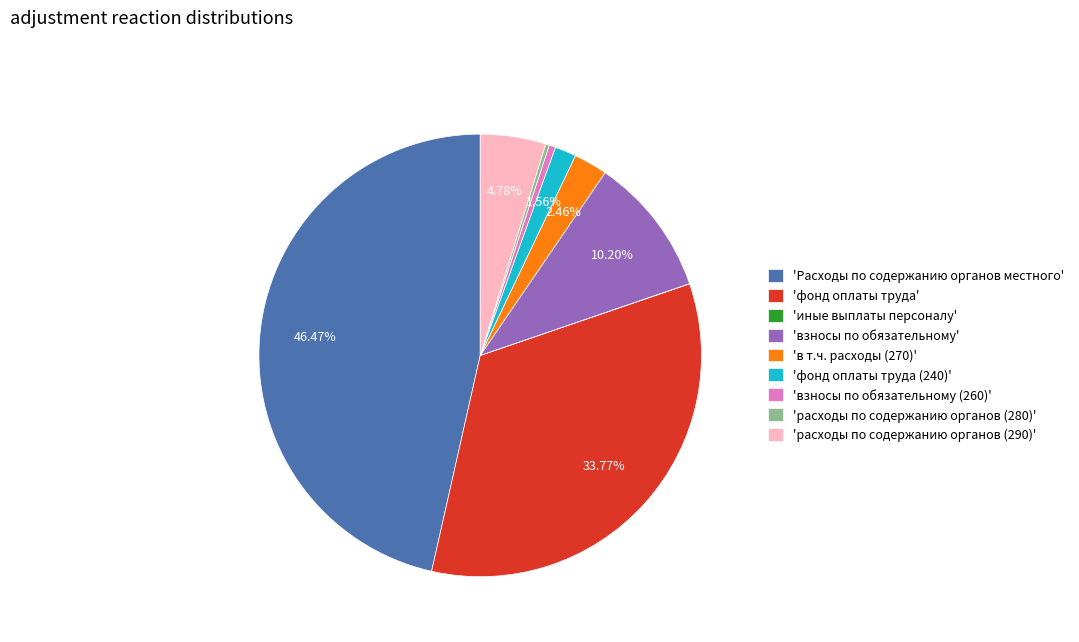

Between 'взносы по обязательному (260)' and 'в т.ч. расходы (270)', which is larger?

'в т.ч. расходы (270)'